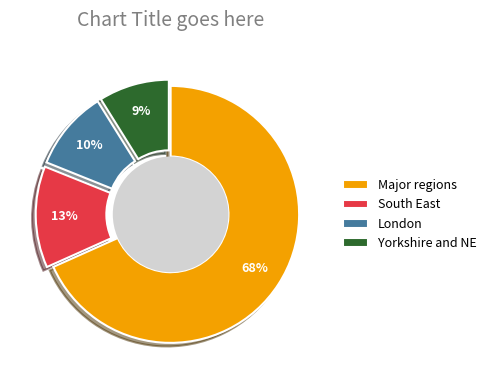

How many slices are in this pie chart?

4